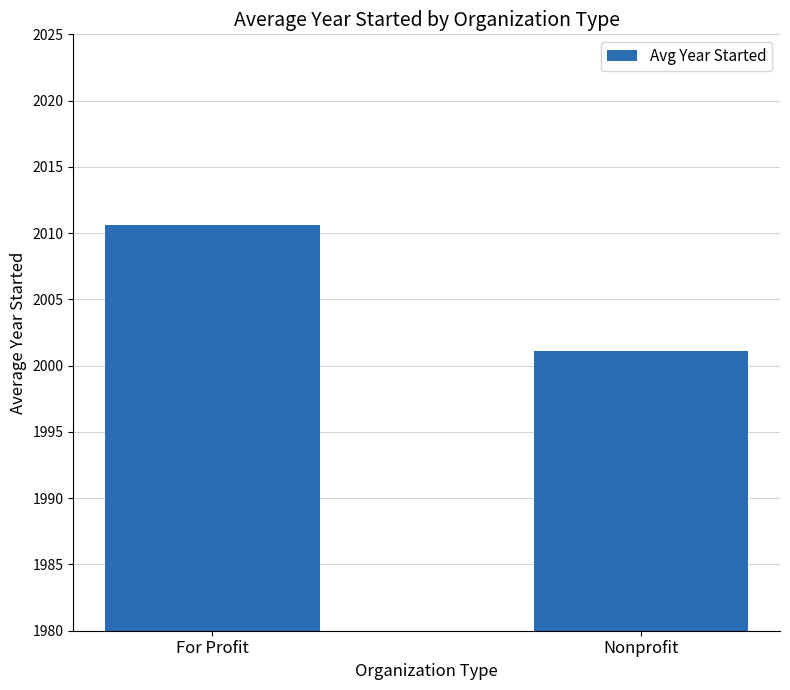

Reading left to right, transcribe all the data shown in this chart.

For Profit=2010.6	Nonprofit=2001.1